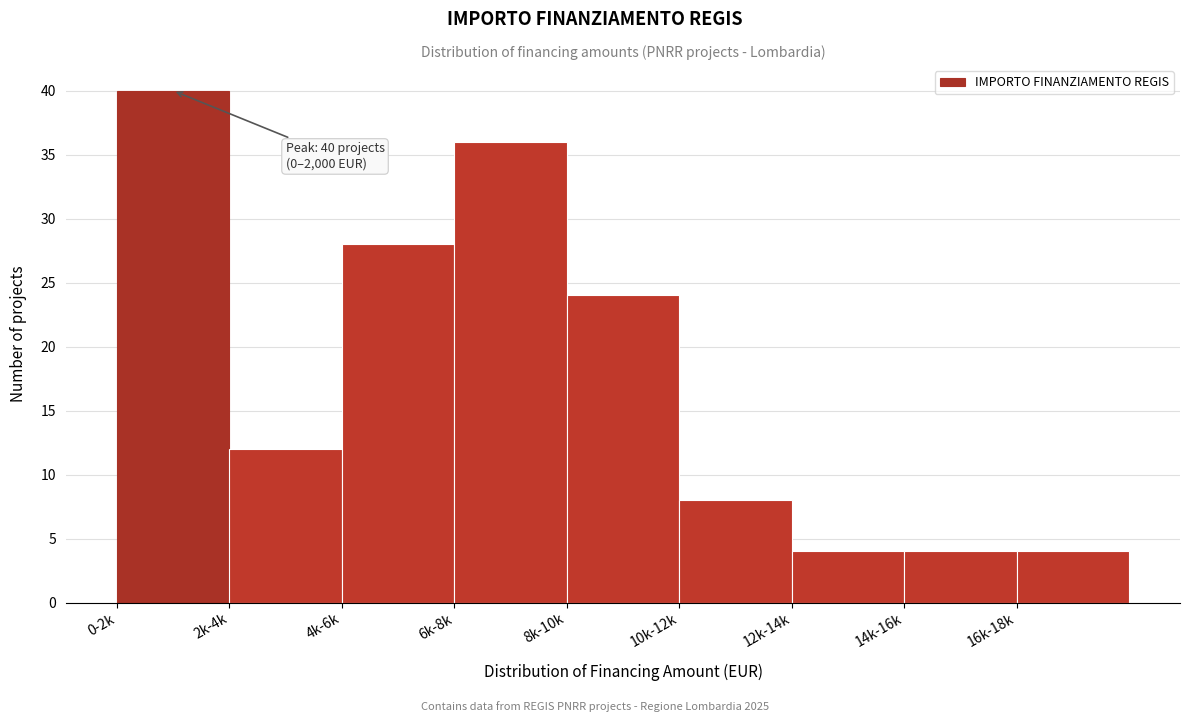

Reading left to right, extract all data points from this chart.

40	12	28	36	24	8	4	4	4